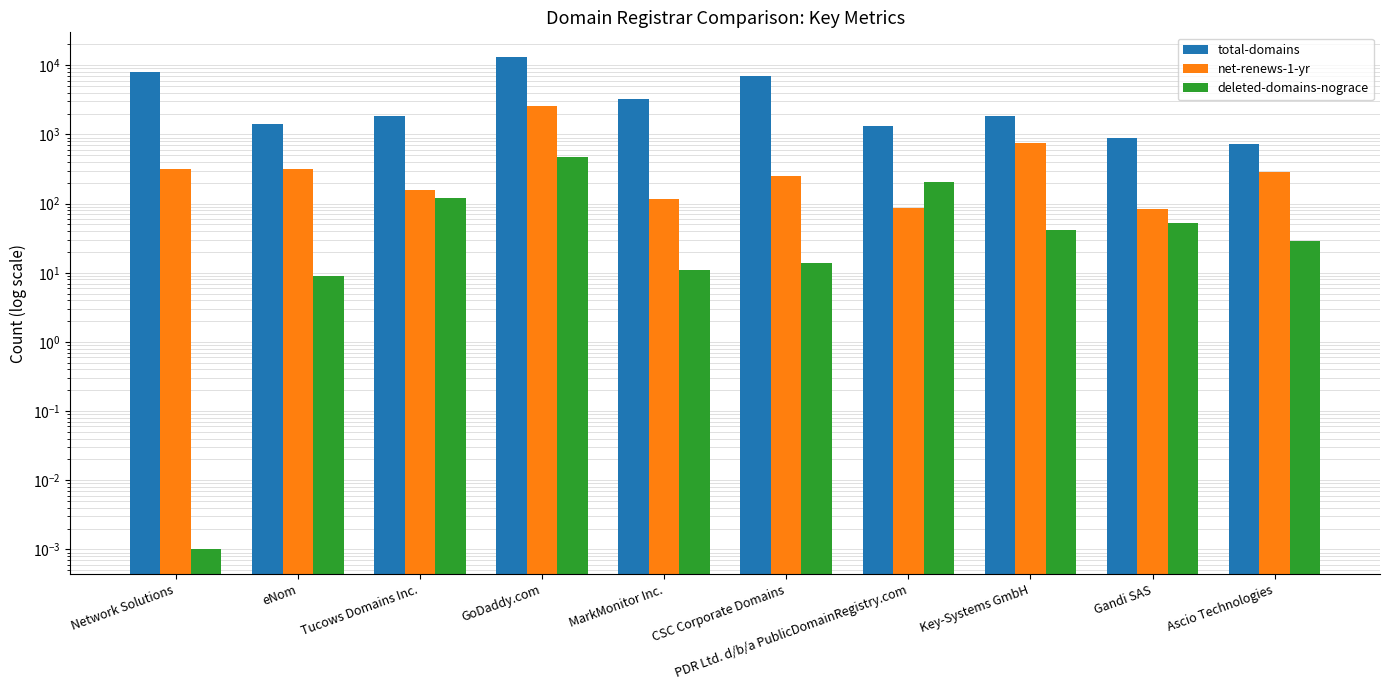

Reading right to left, list all the values displayed in this chart.

total-domains: Ascio Technologies=735.0	Gandi SAS=900.0	Key-Systems GmbH=1878.0	PDR Ltd. d/b/a PublicDomainRegistry.com=1329.0	CSC Corporate Domains=6950.0	MarkMonitor Inc.=3256.0	GoDaddy.com=13188.0	Tucows Domains Inc.=1822.0	eNom=1433.0	Network Solutions=8038.0
net-renews-1-yr: Ascio Technologies=284.0	Gandi SAS=84.0	Key-Systems GmbH=741.0	PDR Ltd. d/b/a PublicDomainRegistry.com=85.0	CSC Corporate Domains=250.0	MarkMonitor Inc.=115.0	GoDaddy.com=2610.0	Tucows Domains Inc.=155.0	eNom=312.0	Network Solutions=318.0
deleted-domains-nograce: Ascio Technologies=29.0	Gandi SAS=53.0	Key-Systems GmbH=41.0	PDR Ltd. d/b/a PublicDomainRegistry.com=206.0	CSC Corporate Domains=14.0	MarkMonitor Inc.=11.0	GoDaddy.com=469.0	Tucows Domains Inc.=122.0	eNom=9.0	Network Solutions=0.0